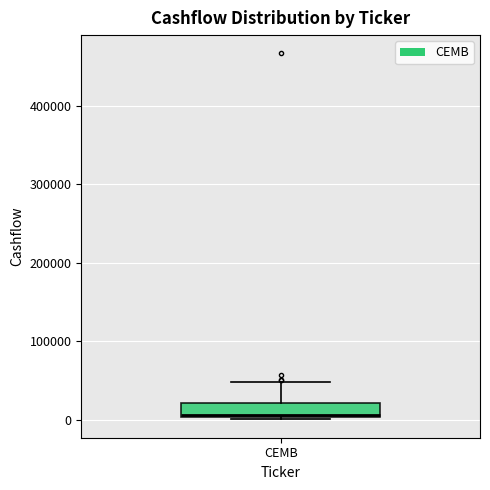

Where does the median line of the box for CEMB sit on the y-axis? The values are not printed on the chart, so give them approximately, as read against the axis.

10000